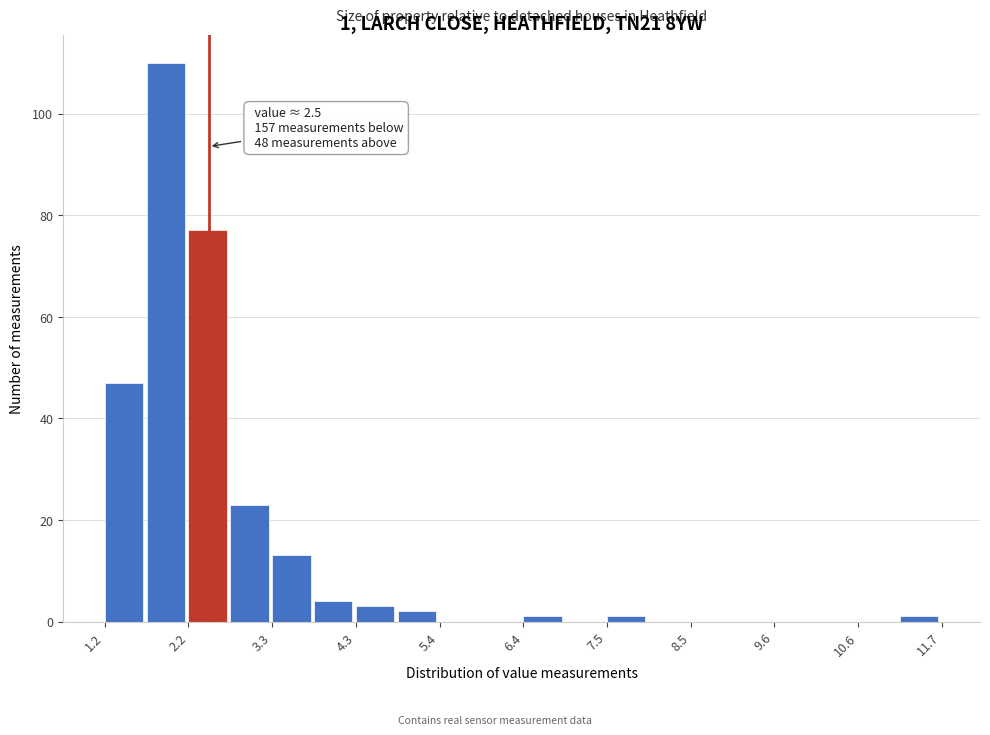

Around what value on the x-axis is the tallest bar? Give the approximate position of its centre, as read against the axis.

2.0